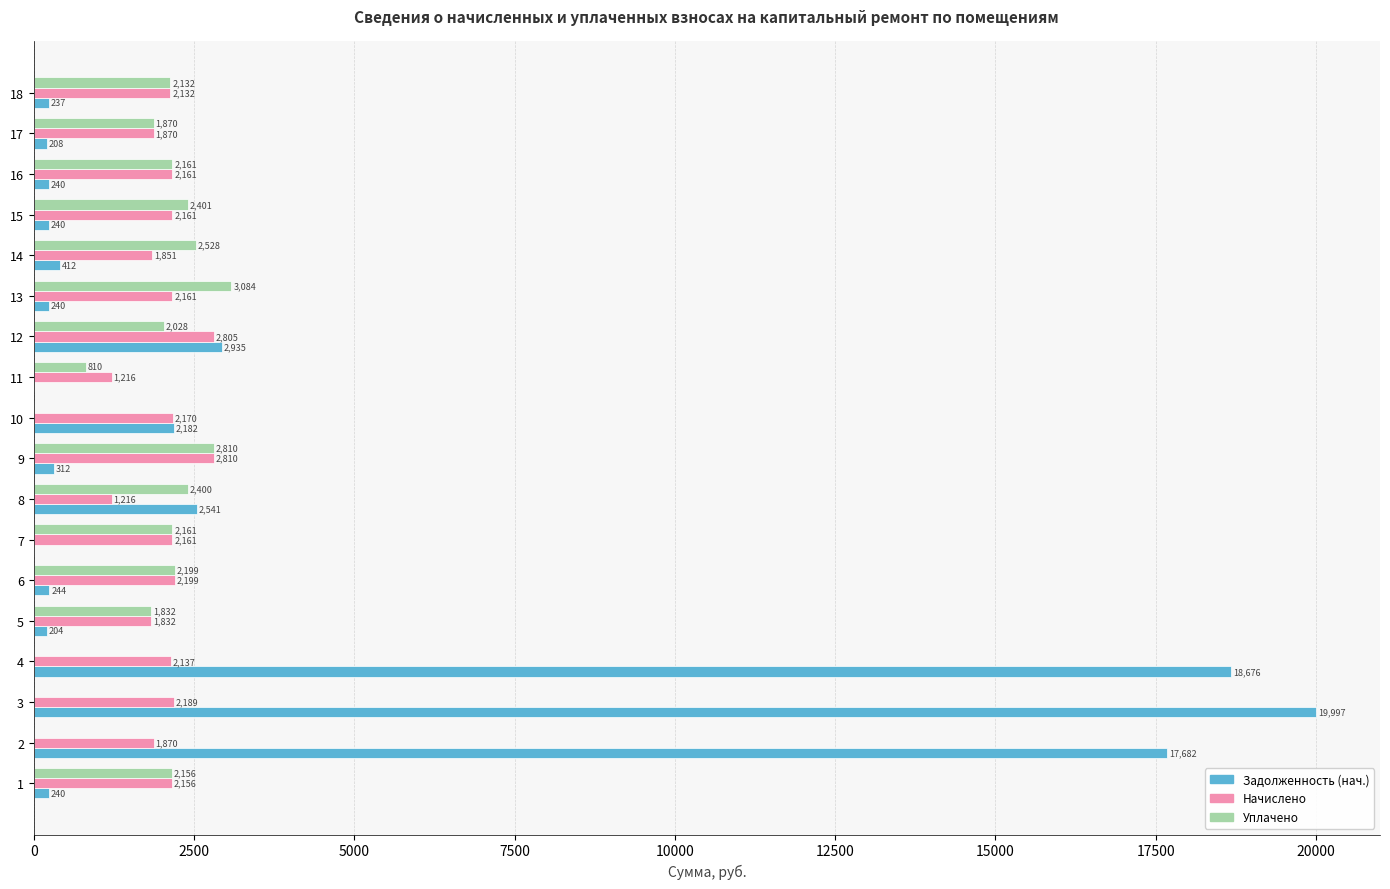

Count the number of categories in the chart.

18